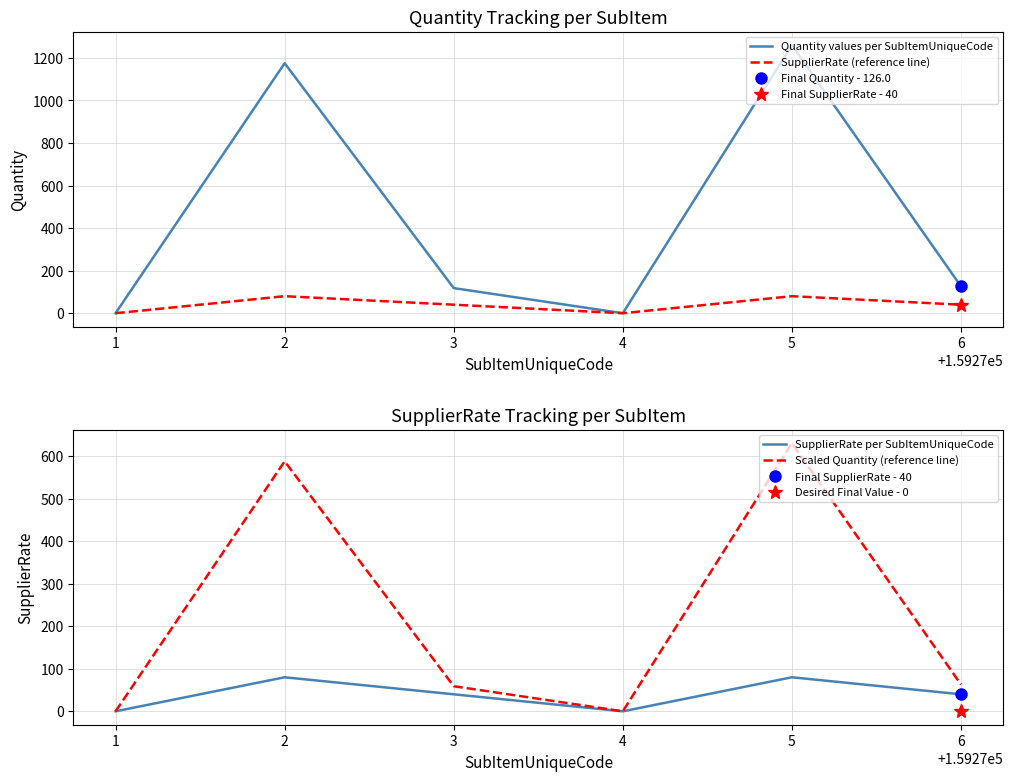

Reading left to right, list all the values displayed in this chart.

Quantity values per SubItemUniqueCode: 0.0	1175.0	118.0	0.0	1260.0	126.0
SupplierRate (reference line): 0.0	80.0	40.0	0.0	80.0	40.0
SupplierRate per SubItemUniqueCode: 0.0	80.0	40.0	0.0	80.0	40.0
Scaled Quantity (reference line): 0.0	587.5	59.0	0.0	630.0	63.0